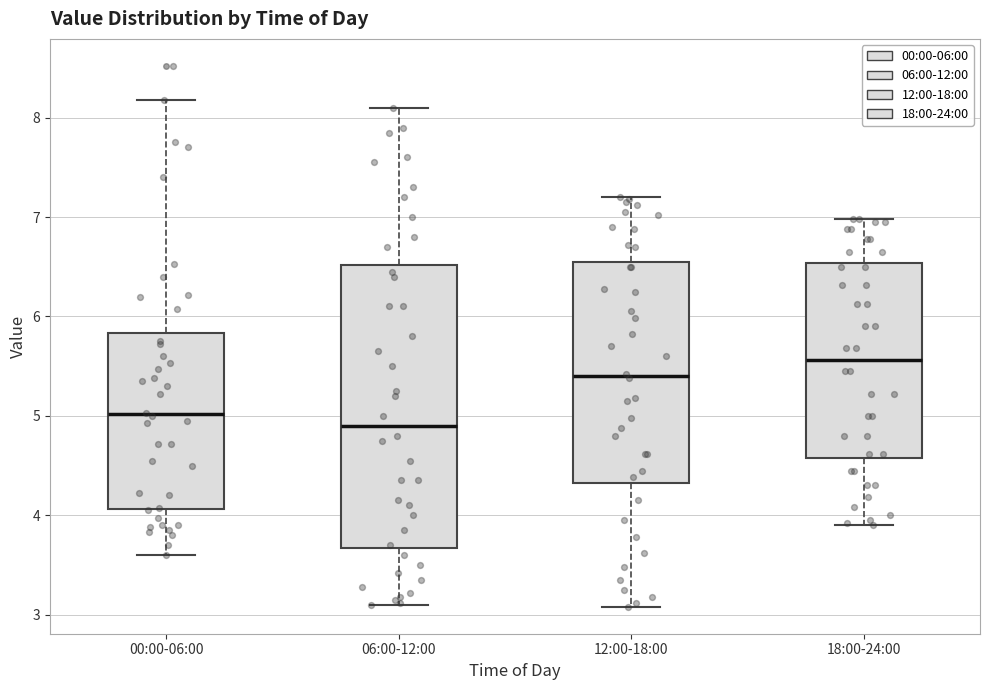

Reading left to right, read every box against the y-axis: the position of its median line, the range the box covers, and the ends of its whiskers. The values are not printed on the chart, so give them approximately, as read against the axis.

00:00-06:00: median 5.0, box 4.1 to 5.8, whiskers 3.6 to 8.2
06:00-12:00: median 4.9, box 3.7 to 6.5, whiskers 3.1 to 8.1
12:00-18:00: median 5.4, box 4.3 to 6.6, whiskers 3.1 to 7.2
18:00-24:00: median 5.6, box 4.6 to 6.5, whiskers 3.9 to 7.0